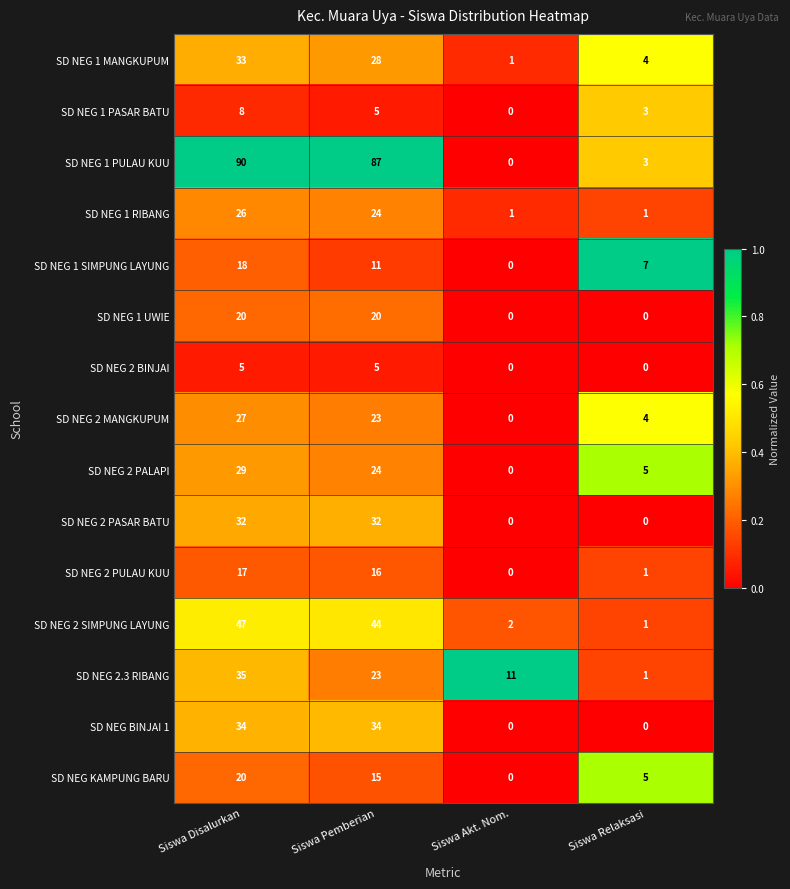

Rank the categories by SD NEG 1 SIMPUNG LAYUNG value from highest to lowest.

Siswa Disalurkan, Siswa Pemberian, Siswa Relaksasi, Siswa Akt. Nom.